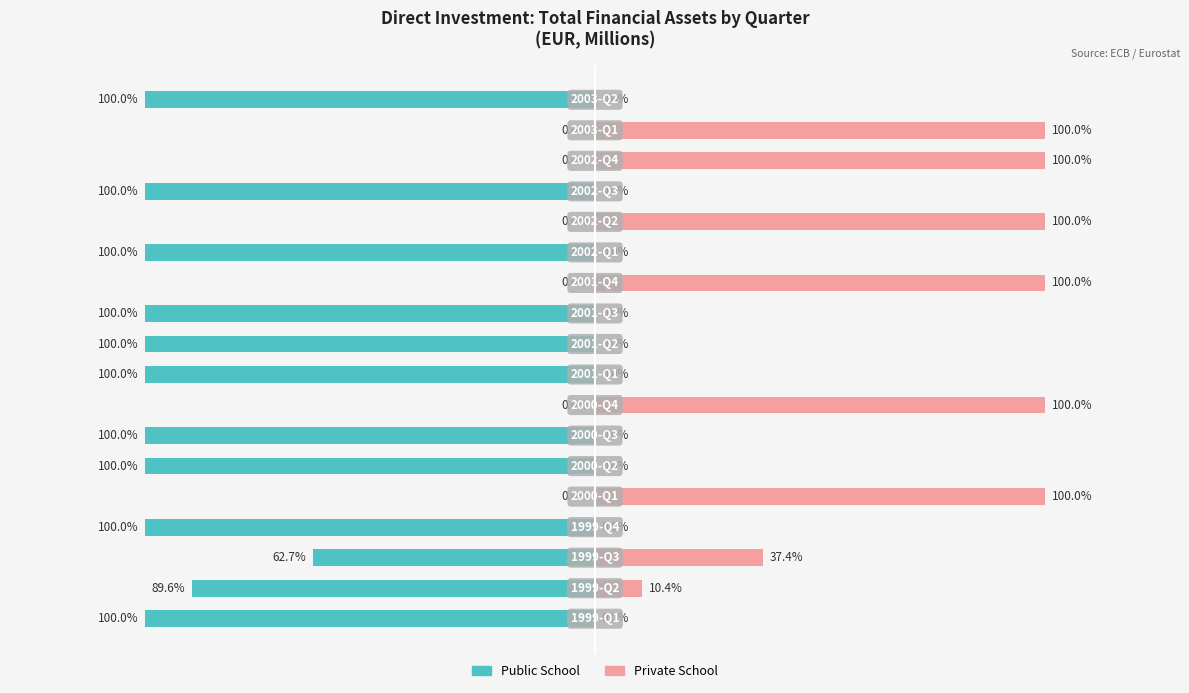

What is the value of the Private School bar at the 2nd from the left?

10.4